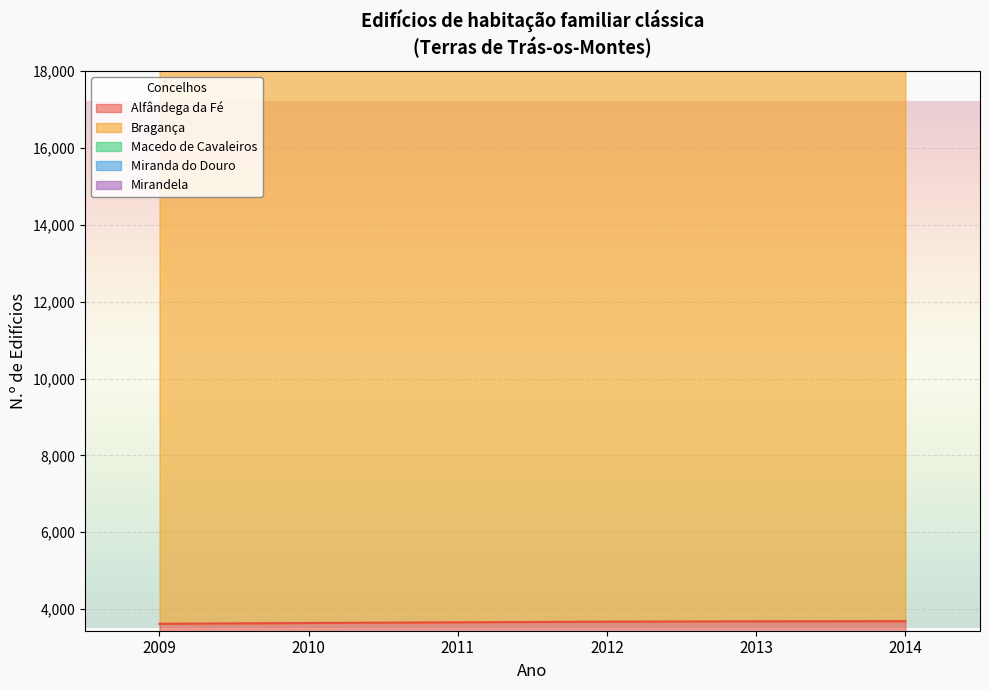

Where is Bragança nearest to the value 20201?

2011